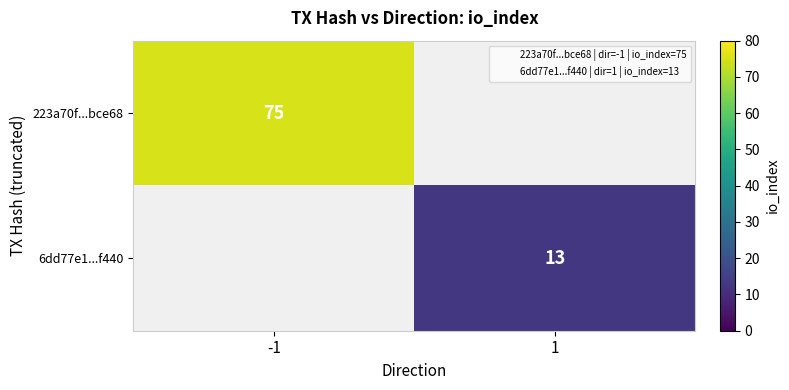

Is the value of 223a70f...bce68 at -1 greater than the value of 6dd77e1...f440 at -1?

No